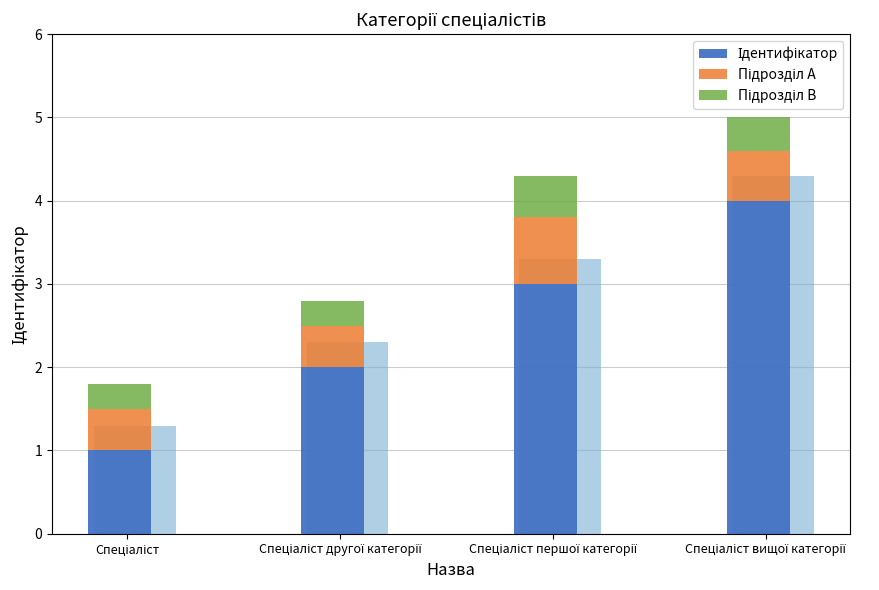

What is the total value across all series at Спеціаліст вищої категорії?

5.0